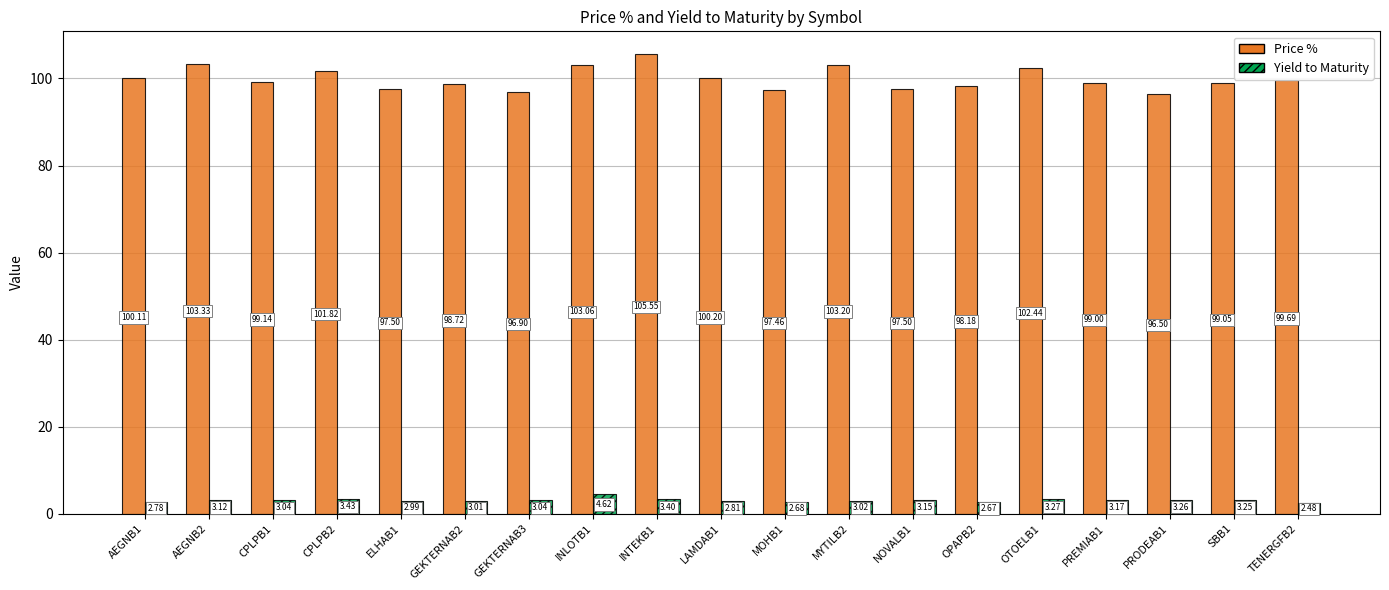

What is the label of the 14th bar from the right?

GEKTERNAB2